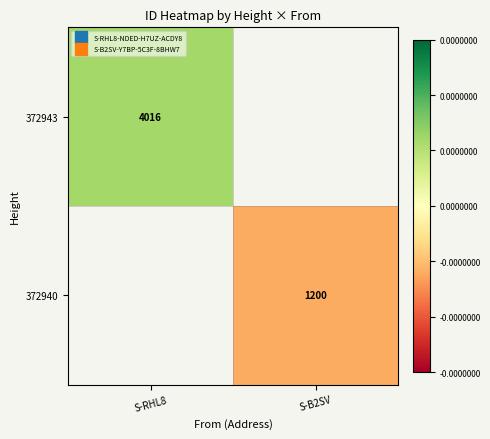

Rank the categories by 372943 value from lowest to highest.

S-RHL8, S-B2SV